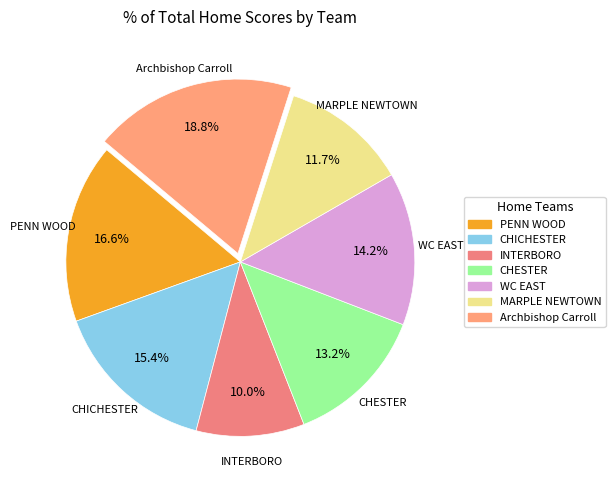

Combined, what portion of the pie is MARPLE NEWTOWN and WC EAST?

25.9%